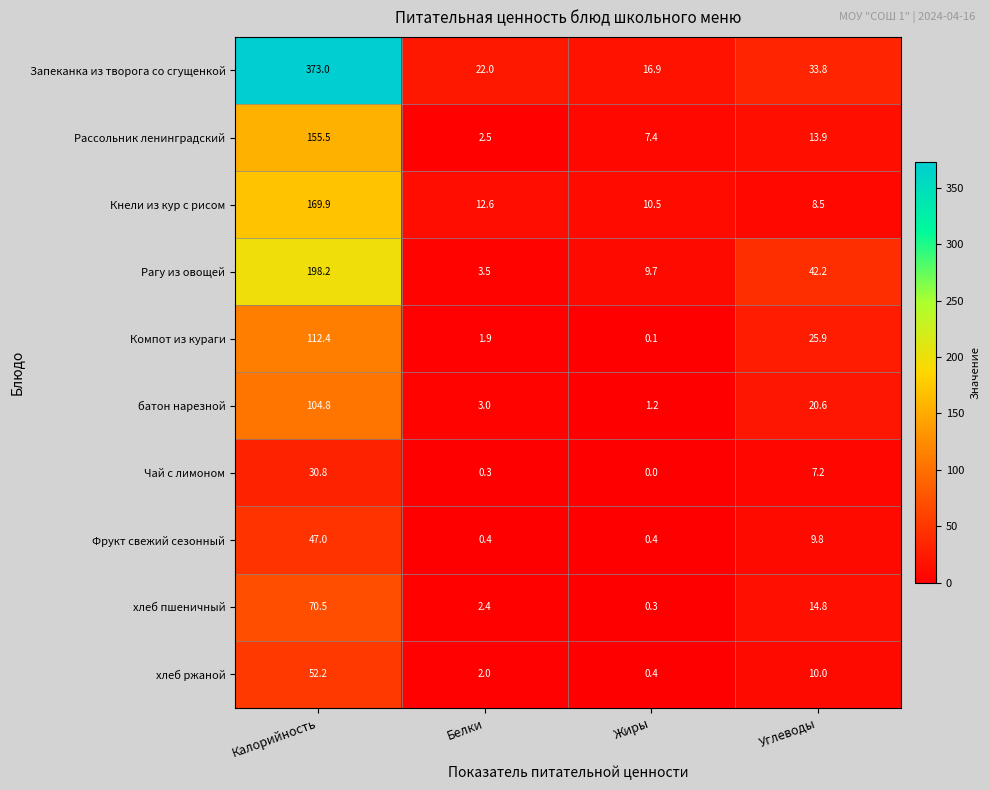

Count the number of data series in this chart.

10